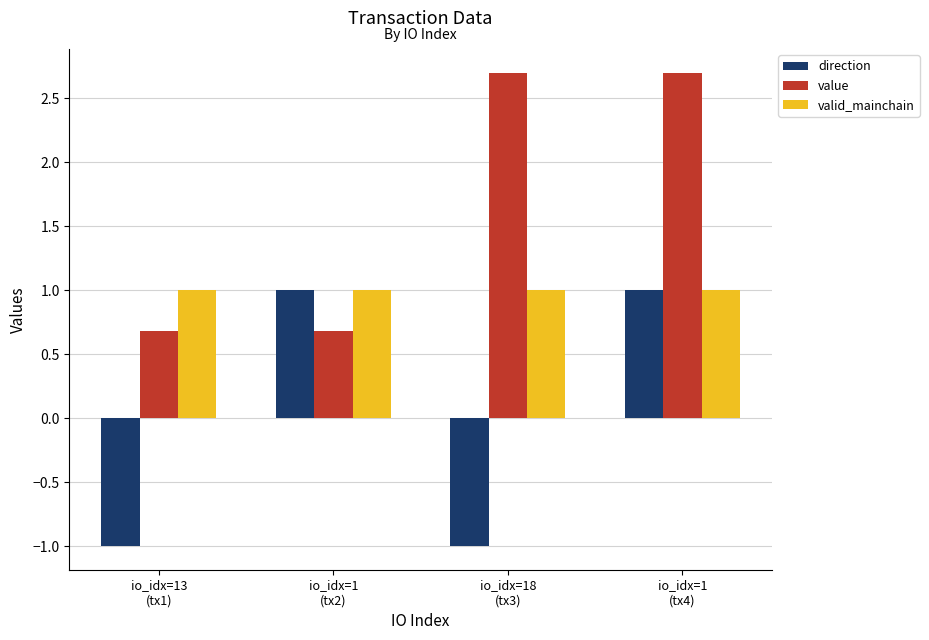

How many series are shown in this chart?

3